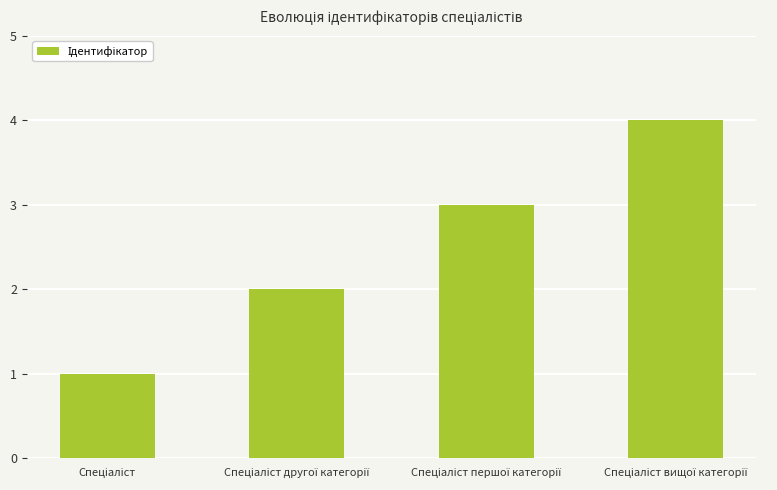

Does the chart contain any negative values?

No